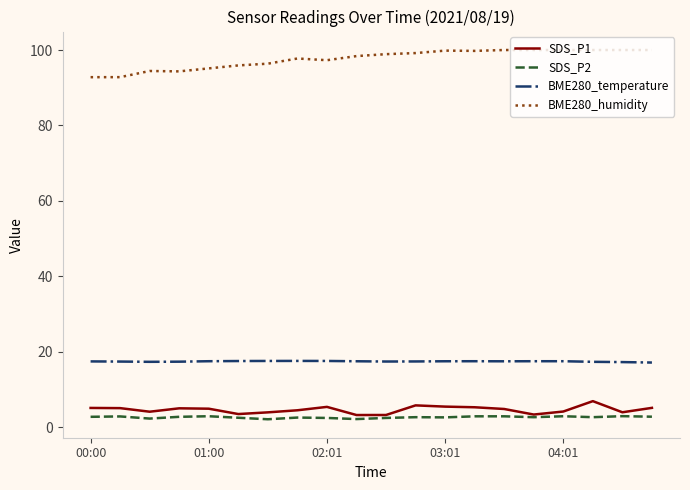

What is the maximum value for SDS_P2?

3.0